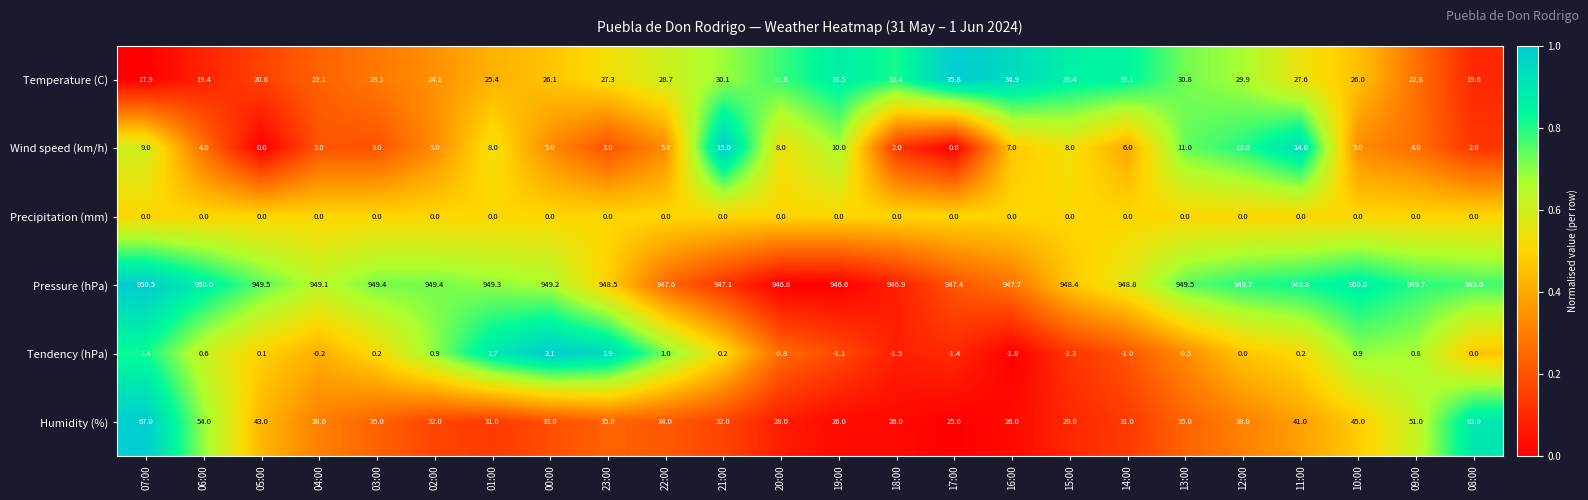

What is the highest value of the Temperature (C) series?

35.8